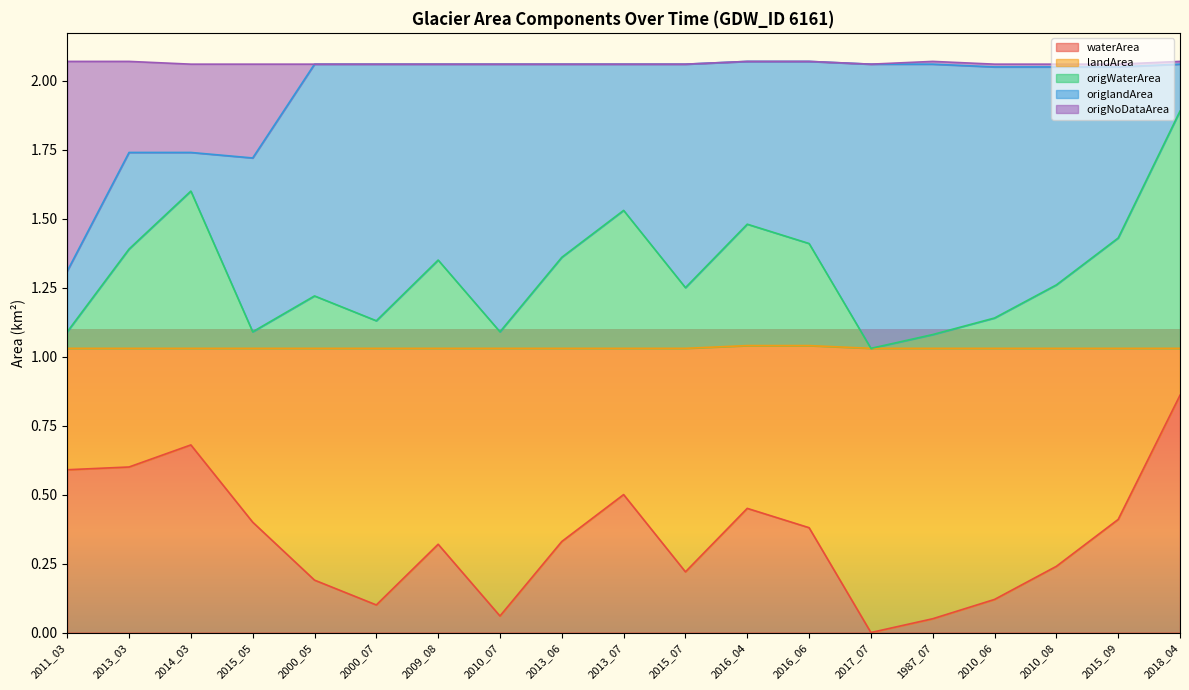

Which series changed the most between 2010_07 and 2013_07?

waterArea